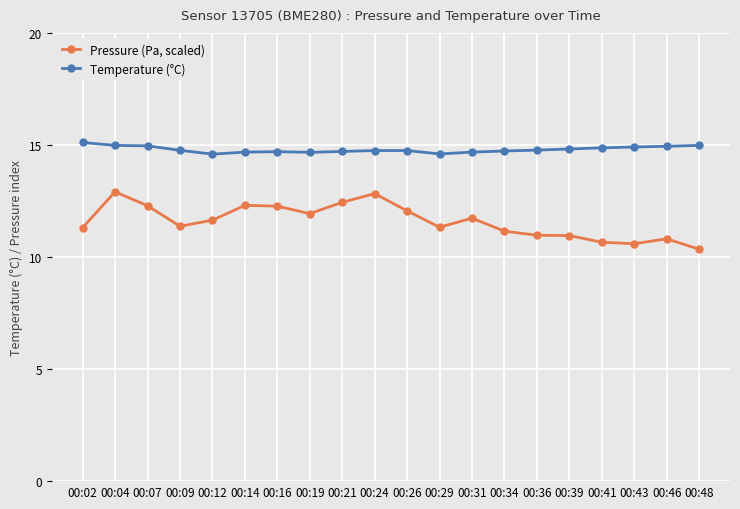

What value does the Pressure (Pa, scaled) series have at 00:43?

10.6